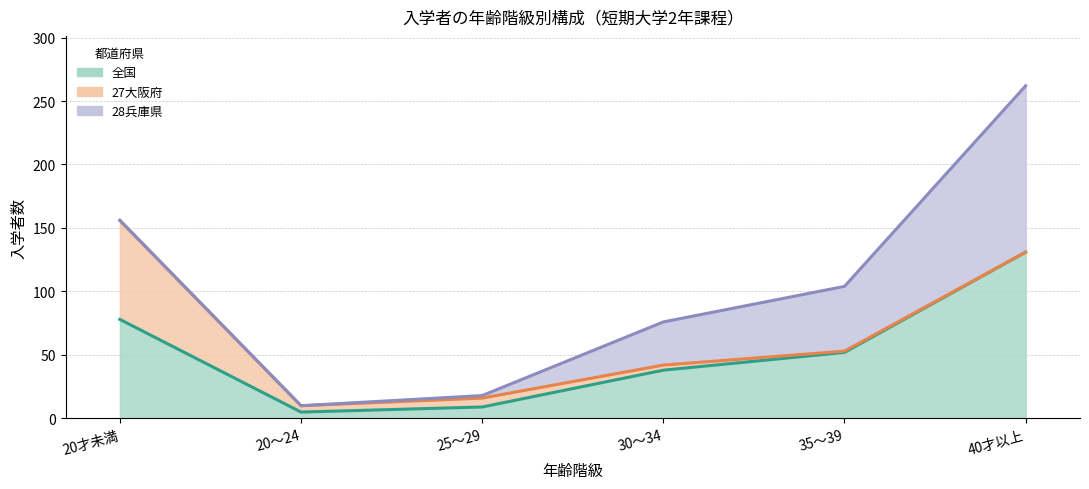

Rank the categories by 35～39 value from lowest to highest.

27大阪府, 28兵庫県, 全国